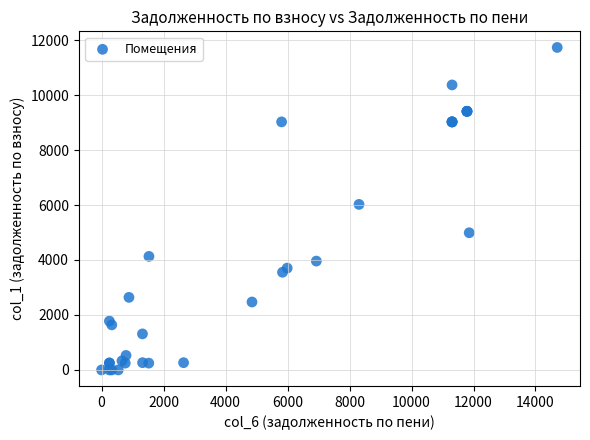

What Y value in the scatter plot is closest to 5865?

6021.9